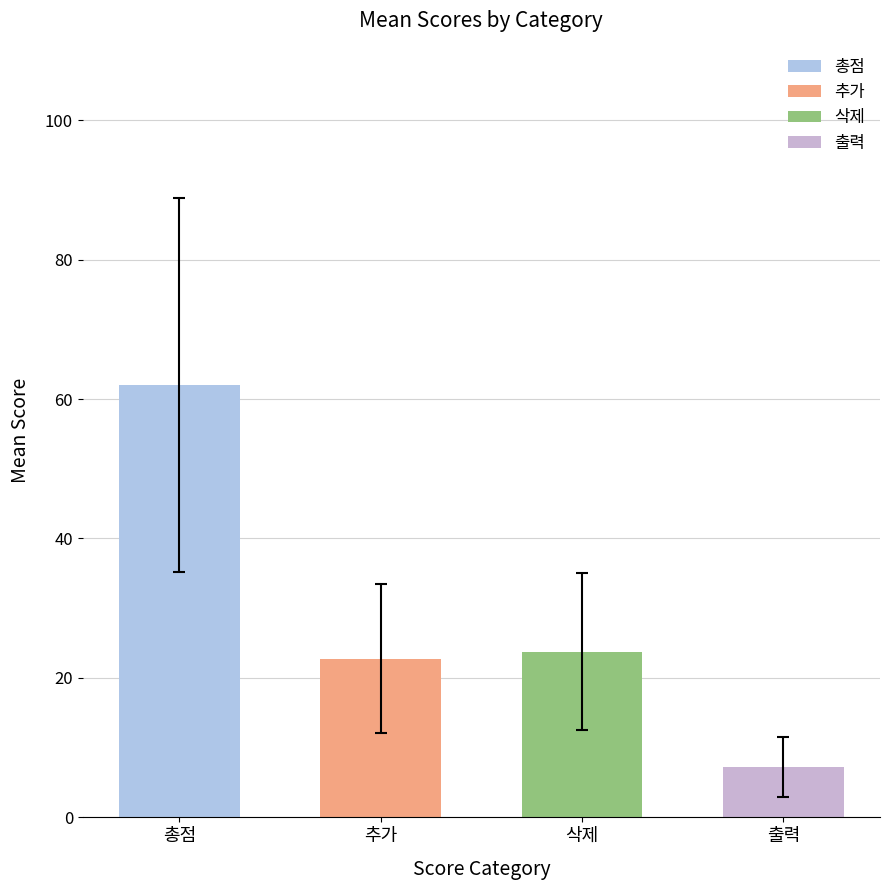

What are all the series names shown in the legend?

총점, 추가, 삭제, 출력